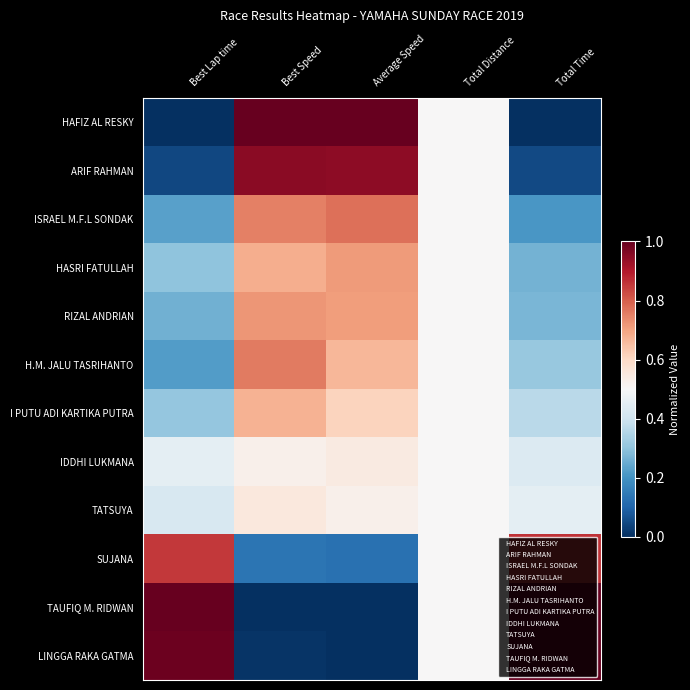

Reading right to left, extract all data points from this chart.

HAFIZ AL RESKY: Total Time=0.0	Total Distance=0.5	Average Speed=1.0	Best Speed=1.0	Best Lap time=0.0
ARIF RAHMAN: Total Time=0.0	Total Distance=0.5	Average Speed=0.9	Best Speed=1.0	Best Lap time=0.0
ISRAEL M.F.L SONDAK: Total Time=0.2	Total Distance=0.5	Average Speed=0.8	Best Speed=0.8	Best Lap time=0.2
HASRI FATULLAH: Total Time=0.3	Total Distance=0.5	Average Speed=0.7	Best Speed=0.7	Best Lap time=0.3
RIZAL ANDRIAN: Total Time=0.3	Total Distance=0.5	Average Speed=0.7	Best Speed=0.7	Best Lap time=0.3
H.M. JALU TASRIHANTO: Total Time=0.3	Total Distance=0.5	Average Speed=0.7	Best Speed=0.8	Best Lap time=0.2
I PUTU ADI KARTIKA PUTRA: Total Time=0.4	Total Distance=0.5	Average Speed=0.6	Best Speed=0.7	Best Lap time=0.3
IDDHI LUKMANA: Total Time=0.4	Total Distance=0.5	Average Speed=0.5	Best Speed=0.5	Best Lap time=0.5
TATSUYA: Total Time=0.5	Total Distance=0.5	Average Speed=0.5	Best Speed=0.6	Best Lap time=0.4
SUJANA: Total Time=0.9	Total Distance=0.5	Average Speed=0.1	Best Speed=0.1	Best Lap time=0.9
TAUFIQ M. RIDWAN: Total Time=1.0	Total Distance=0.5	Average Speed=0.0	Best Speed=0.0	Best Lap time=1.0
LINGGA RAKA GATMA: Total Time=1.0	Total Distance=0.5	Average Speed=0.0	Best Speed=0.0	Best Lap time=1.0